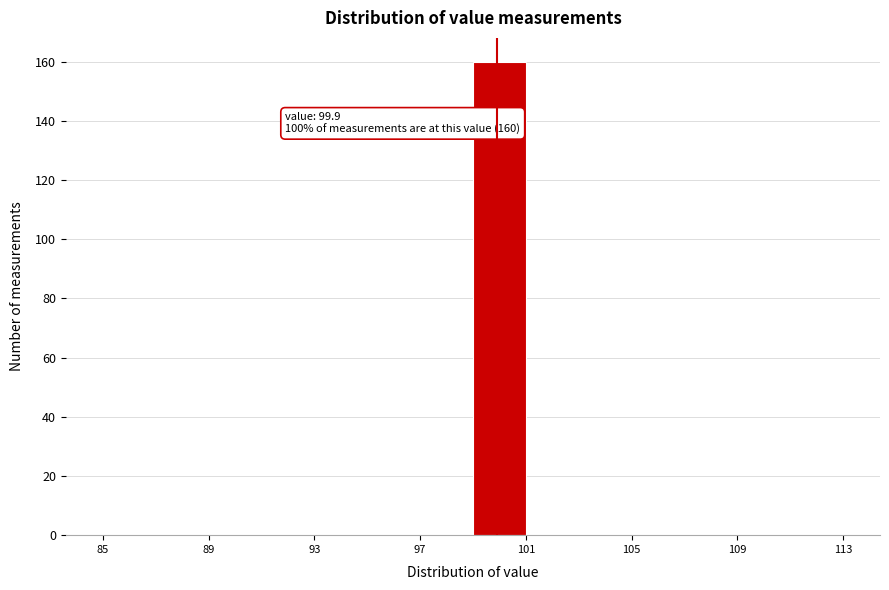

Which range on the x-axis has the tallest bar?

99 to 101